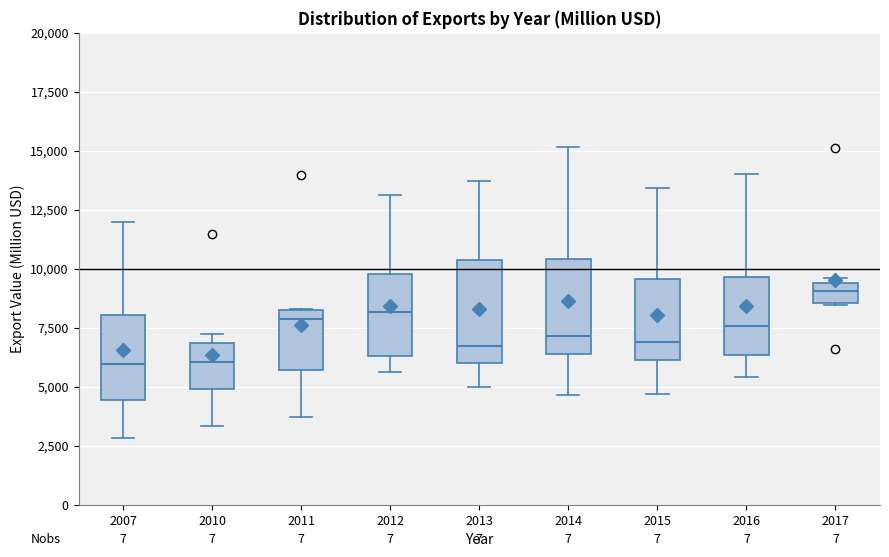

Where is the upper edge of the box at x = 2016 on the y-axis? The values are not printed on the chart, so give them approximately, as read against the axis.

9500